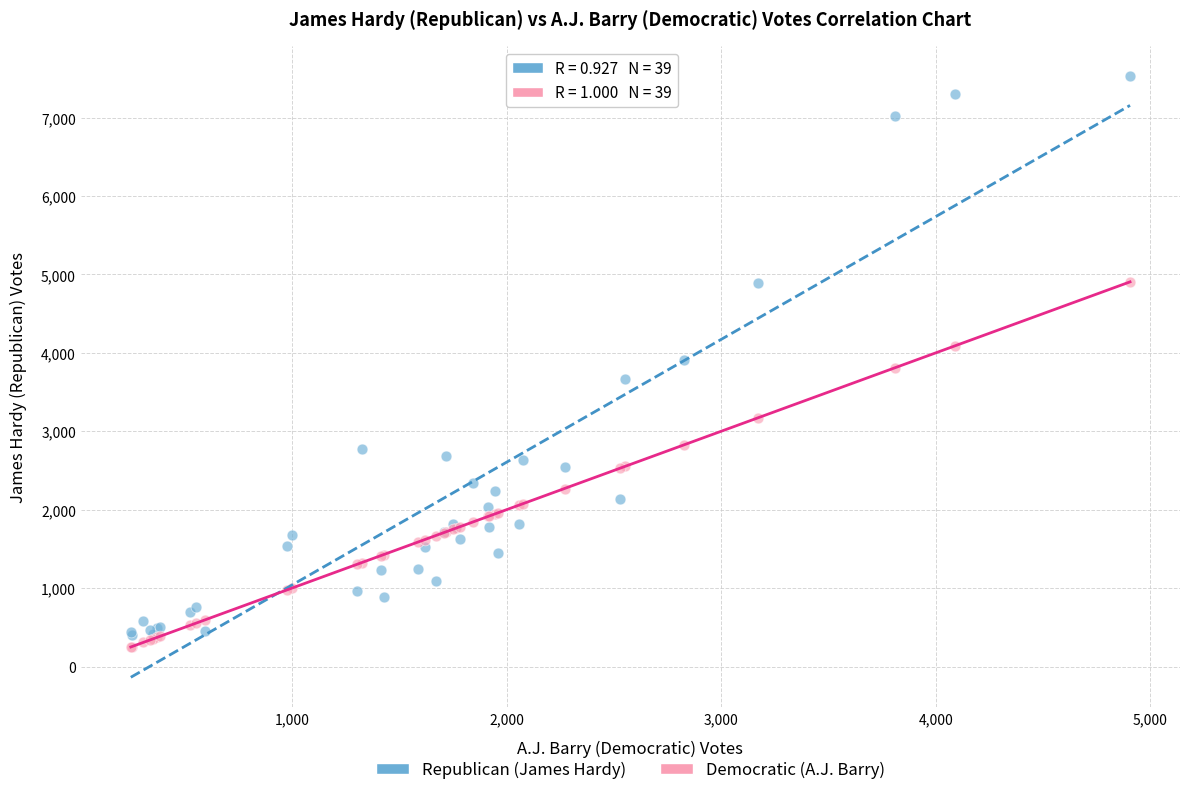

Which series contains the lowest Y value?

Democratic (A.J. Barry)